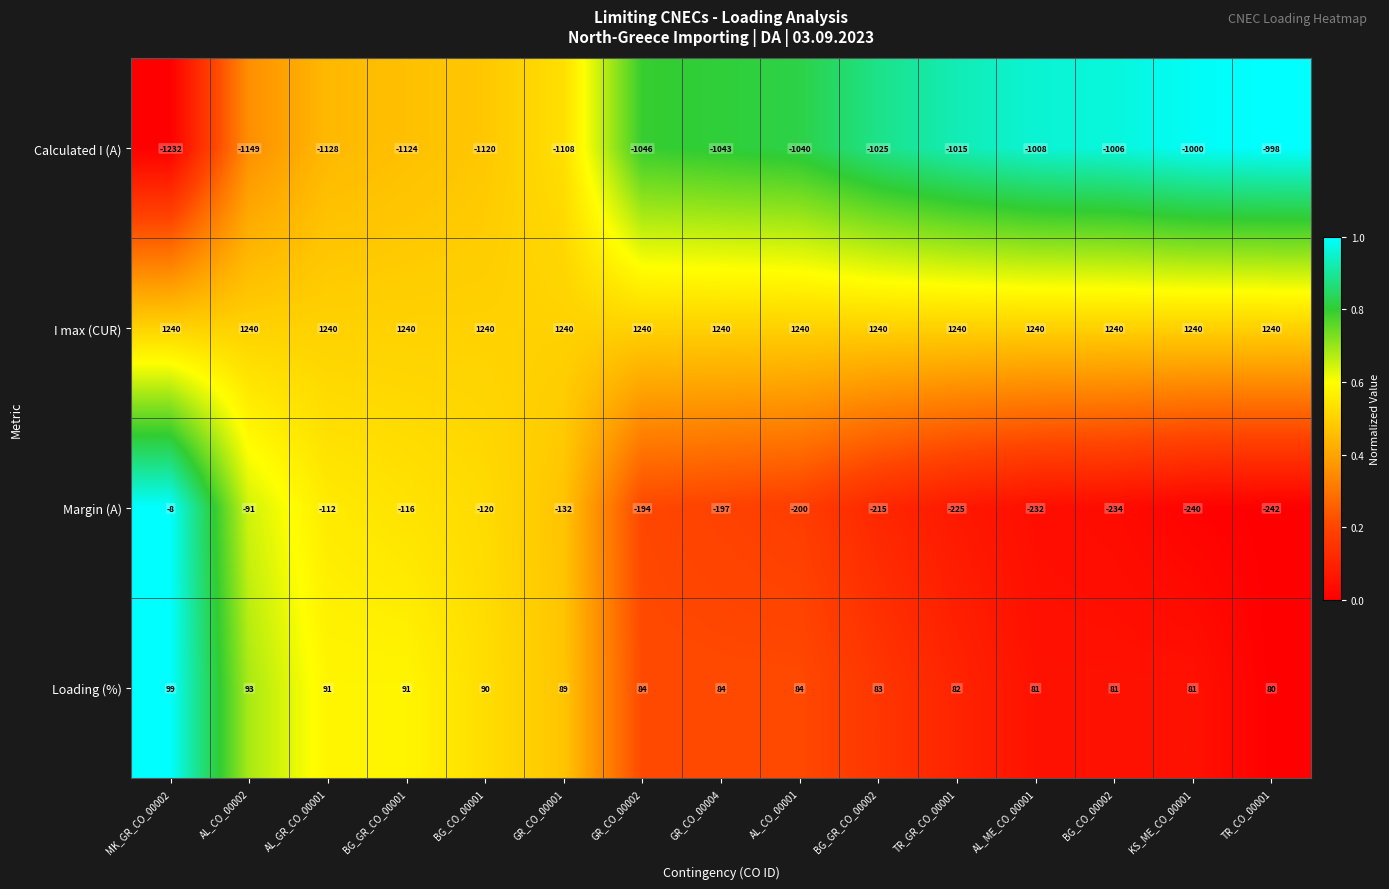

What is the spread (max minus min) of values at AL_GR_CO_00001?

2368